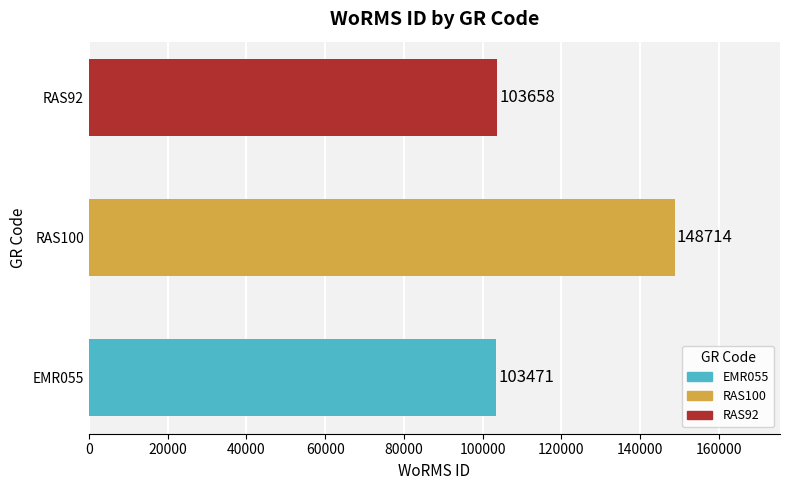

Between RAS100 and EMR055, which is larger?

RAS100